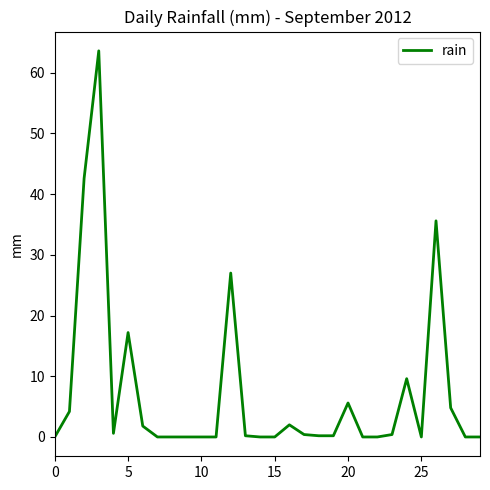

What is the maximum value shown in the chart?

63.6